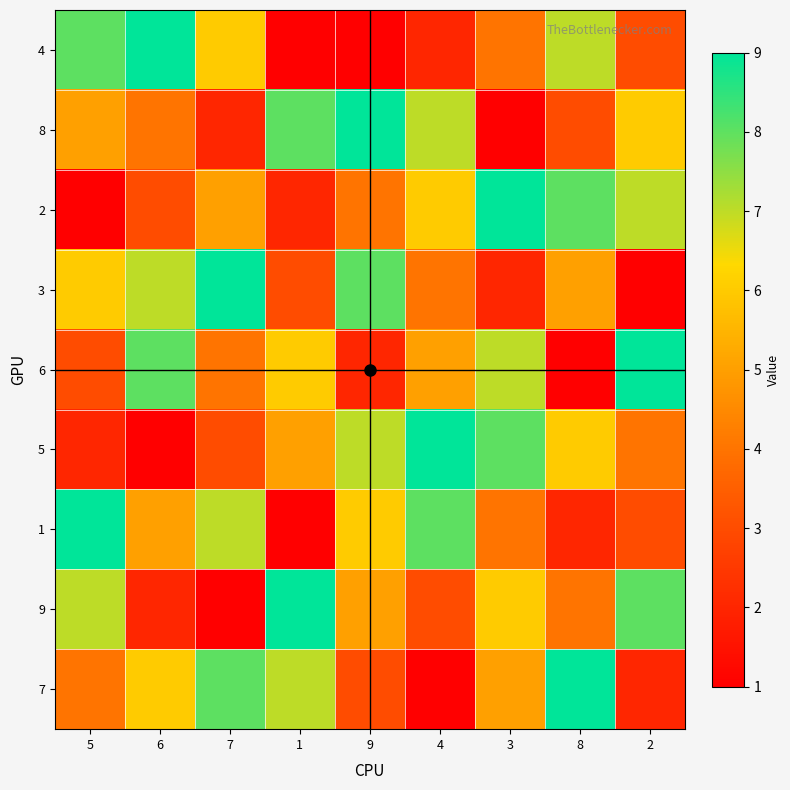

Which has a higher value, 8 or 9?

8